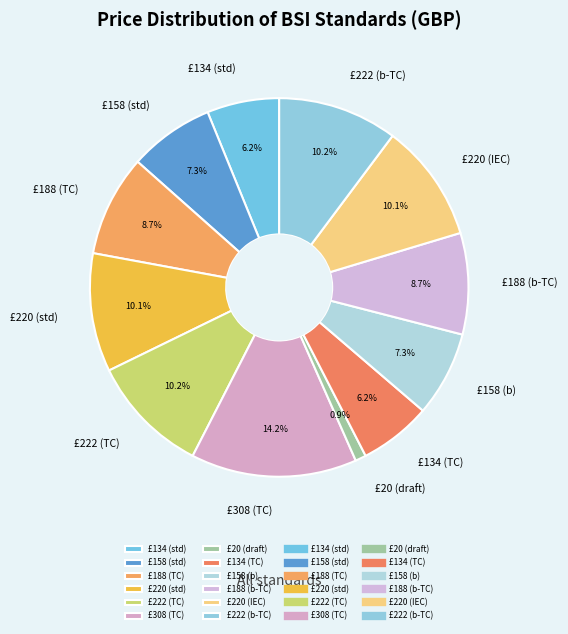

Which category has the smallest portion of the pie?

£20 (draft)